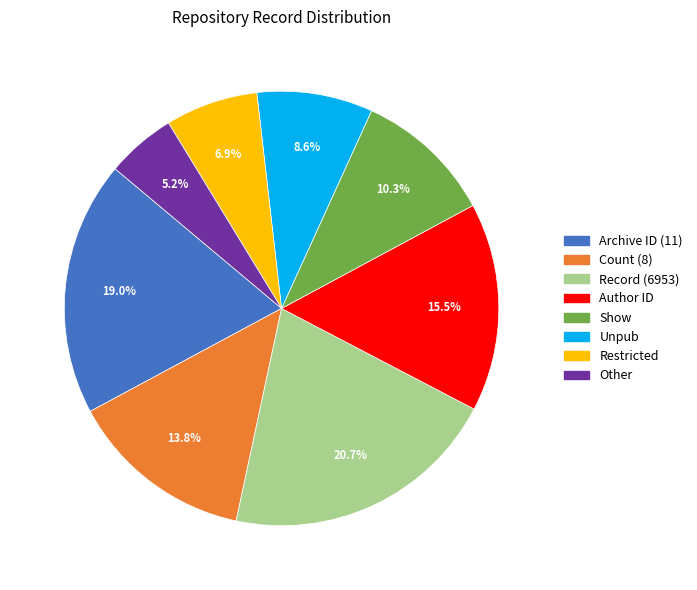

Does any single category account for the majority?

No